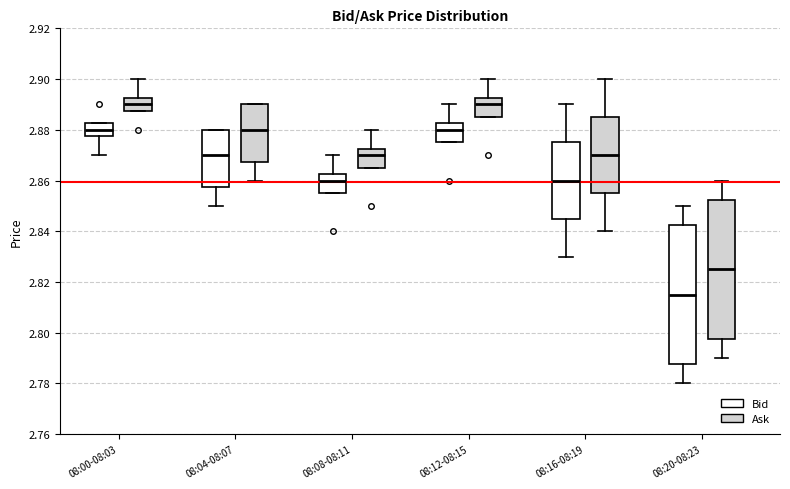

Where does the median line of the box for 08:16-08:19 (Ask) sit on the y-axis? The values are not printed on the chart, so give them approximately, as read against the axis.

2.870